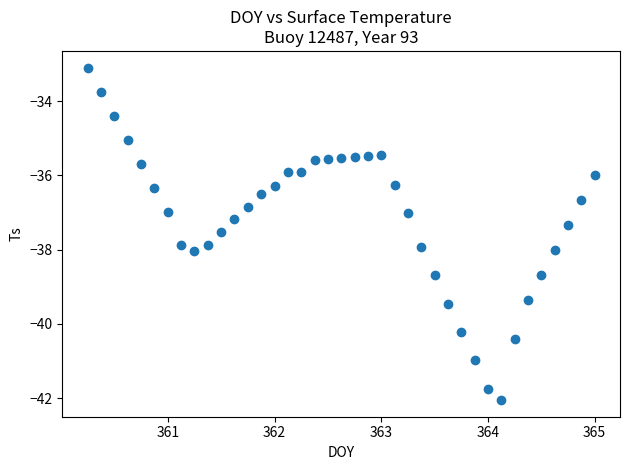

What is the range of X values (max minus min)?

4.8